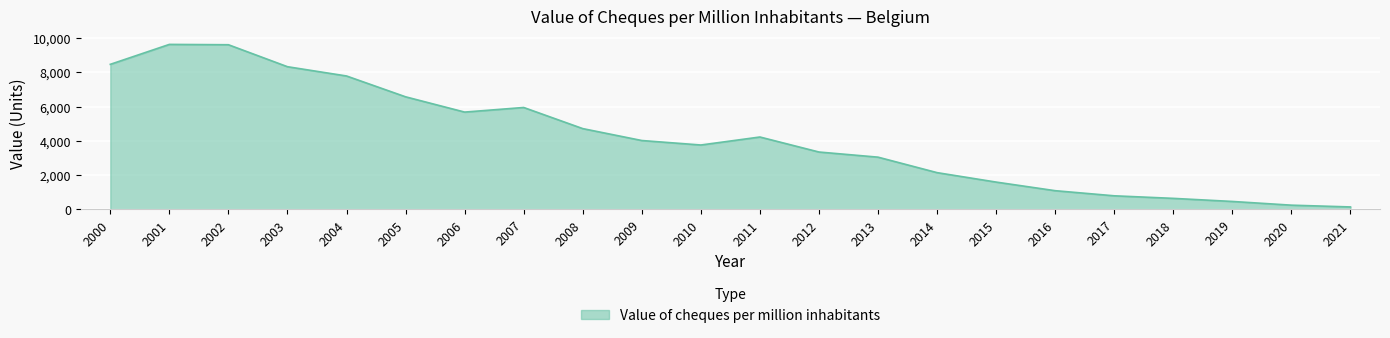

What is the maximum value shown in the chart?

9630.6